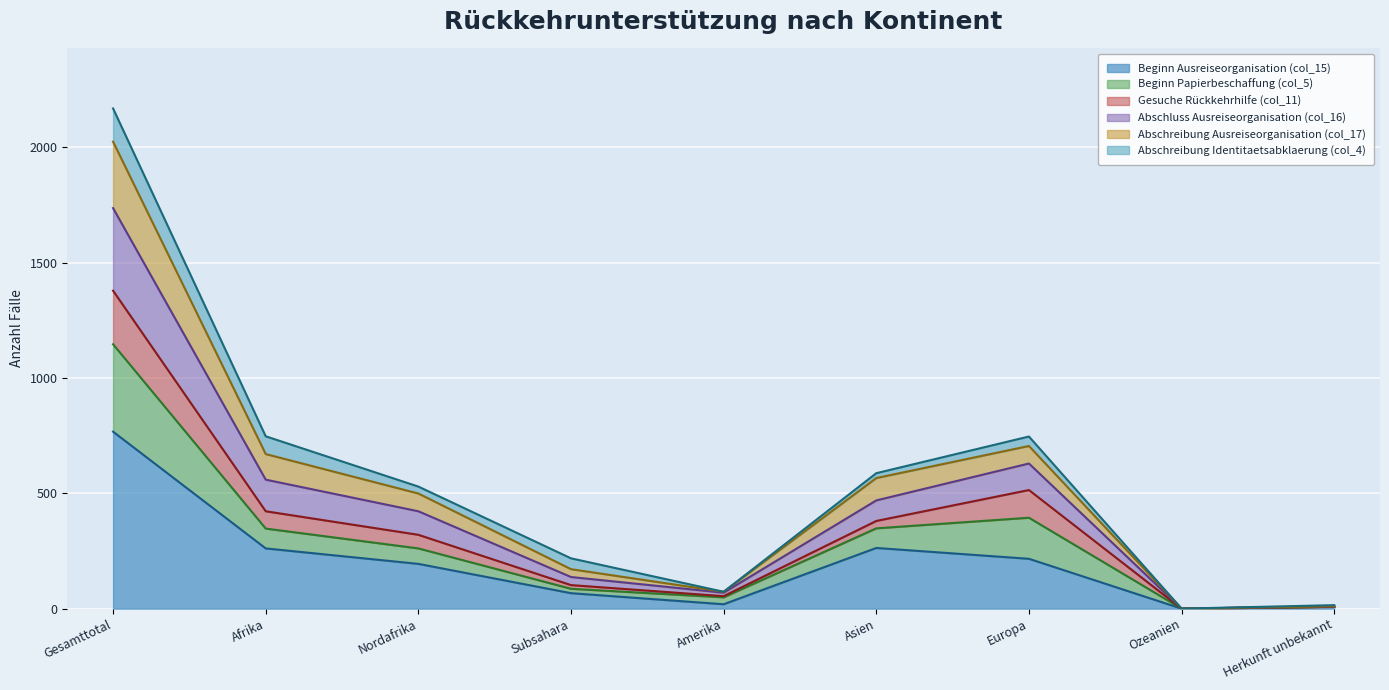

How many data points does each series have?

9